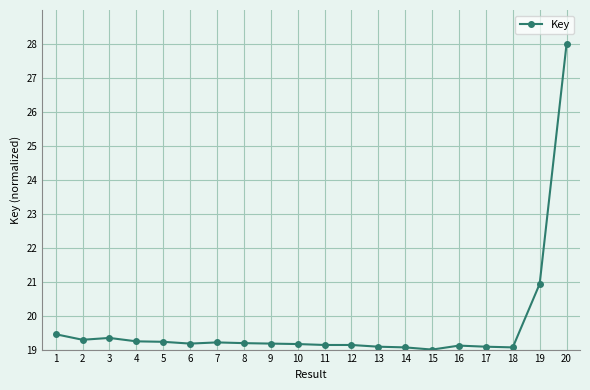

True or false: there are more than 0 points higher than both neighbors.

True